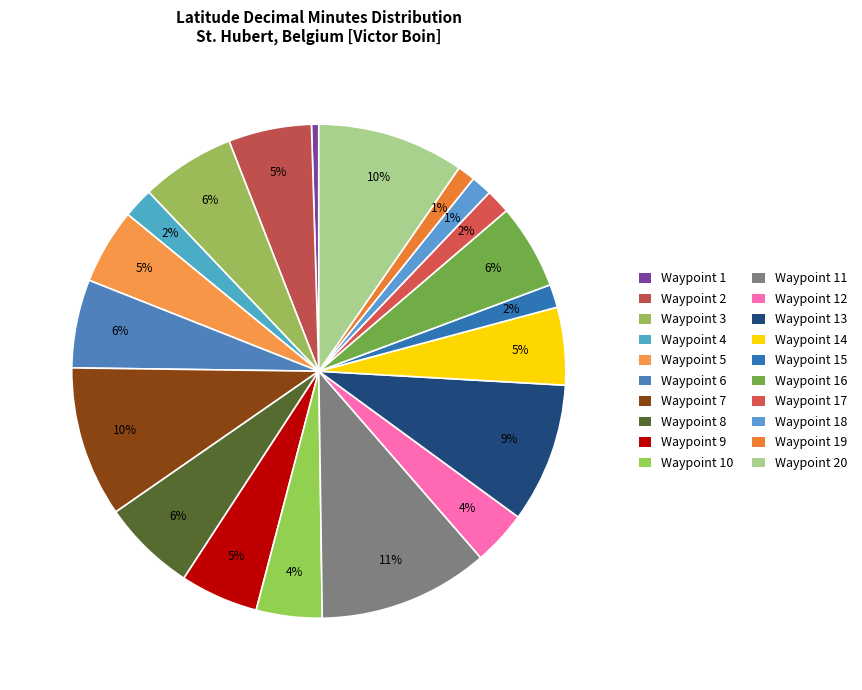

Is there any slice that represents more than half of the pie?

No